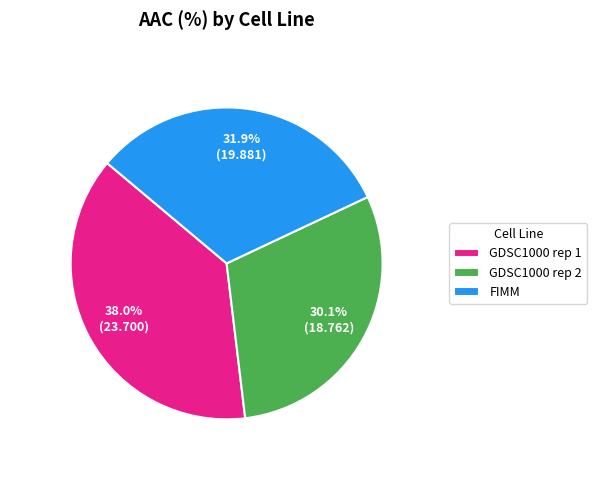

How many slices are in this pie chart?

3